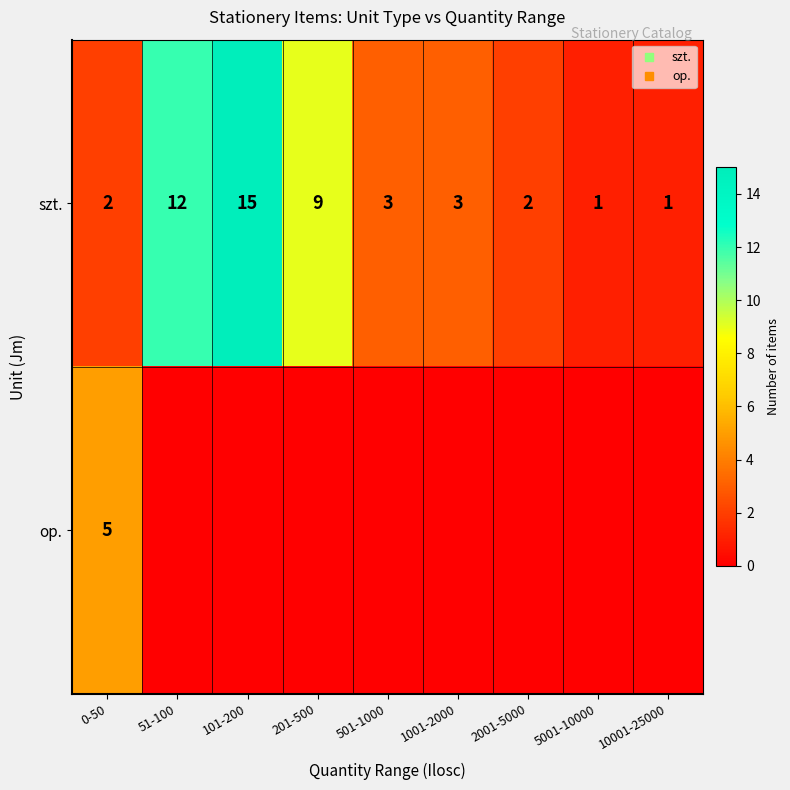

What is the average value of the op. series?

1